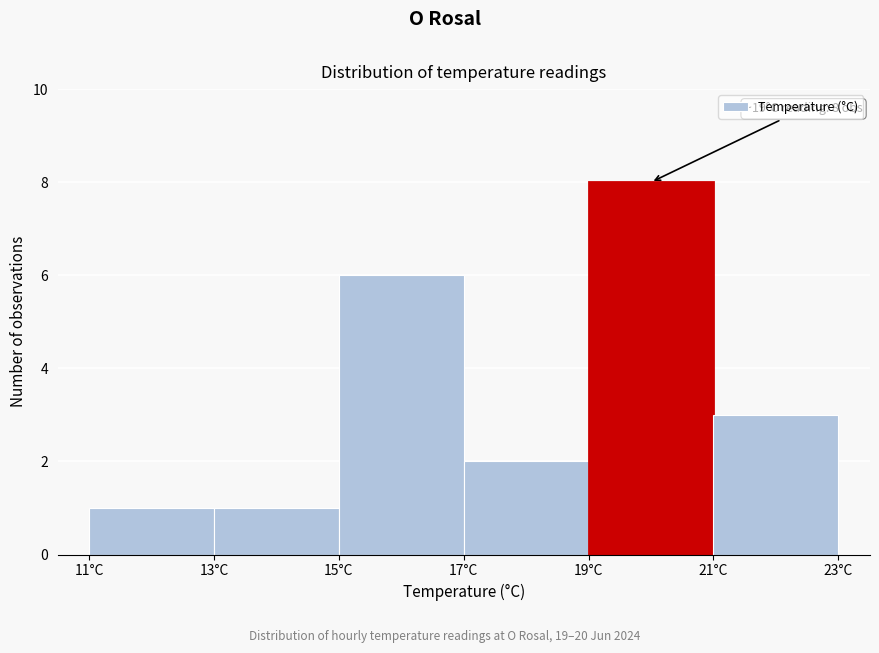

Which range on the x-axis has the tallest bar?

19 to 21